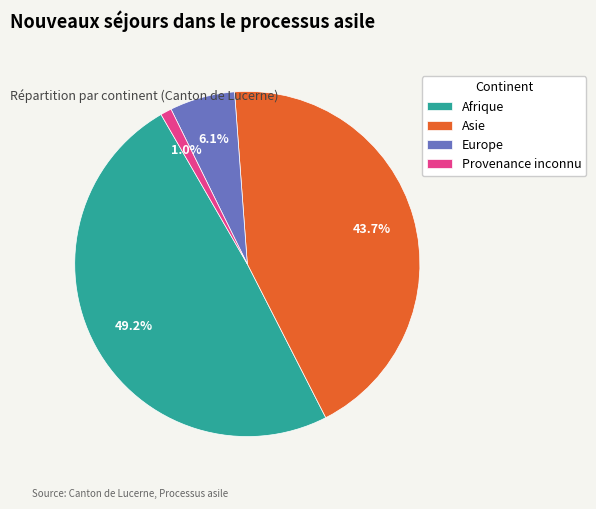

Between Afrique and Provenance inconnu, which is larger?

Afrique